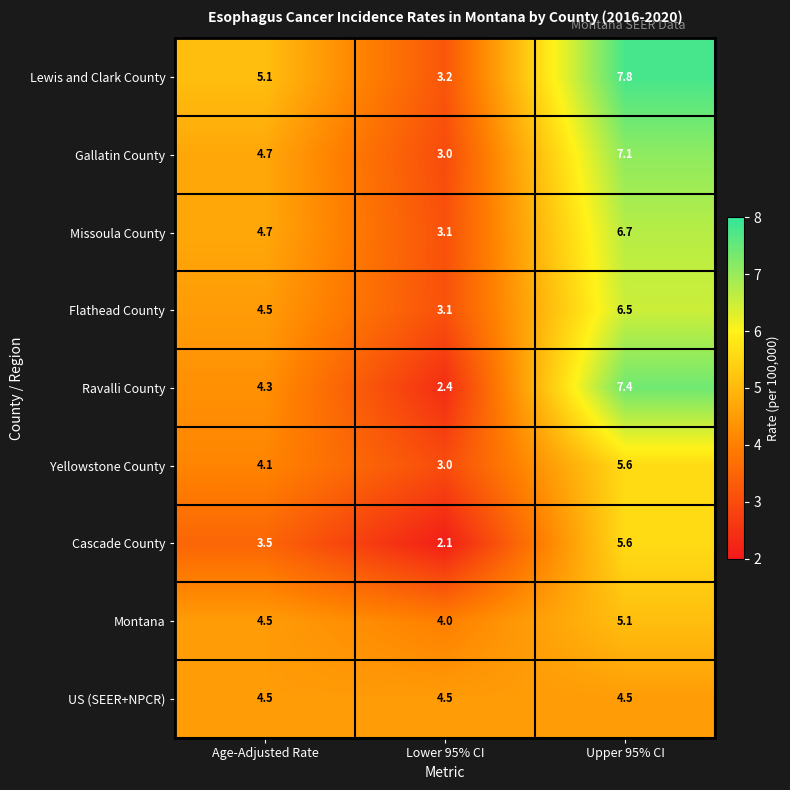

What is the average value of the Cascade County series?

3.7